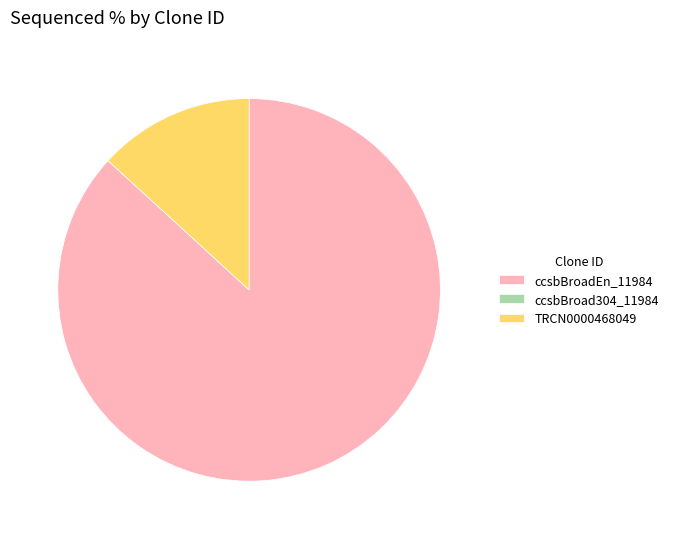

What is the majority slice?

ccsbBroadEn_11984